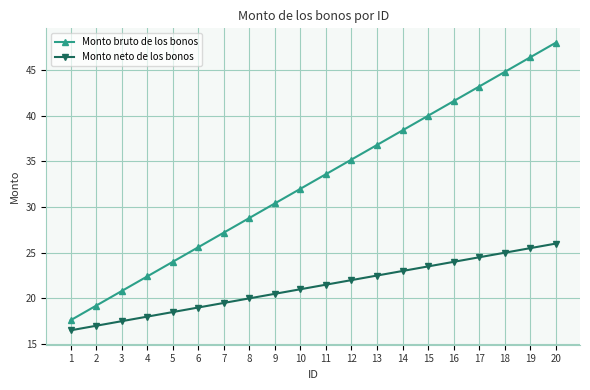

Is it true that Monto bruto de los bonos equals 53.6 at 9?

False